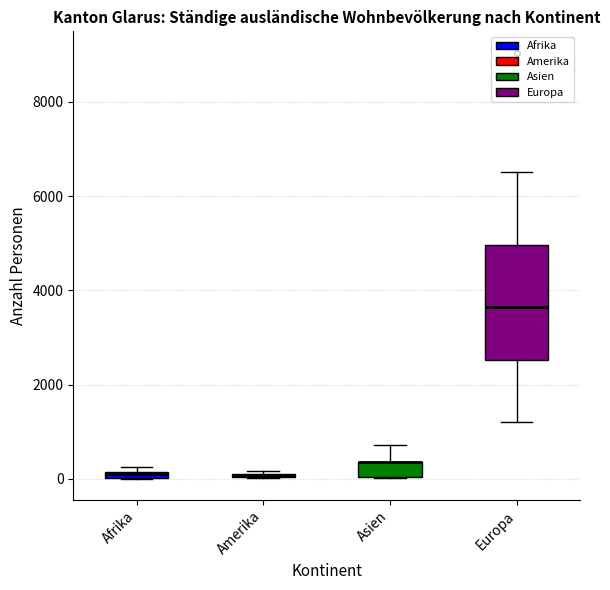

Comparing the boxes themselves (not the whiskers), which one is the tallest?

Europa